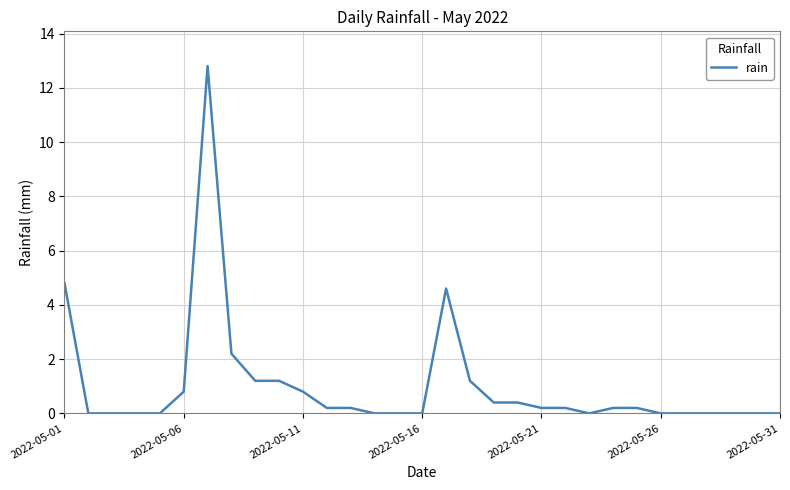

What is the greatest value displayed?

12.8